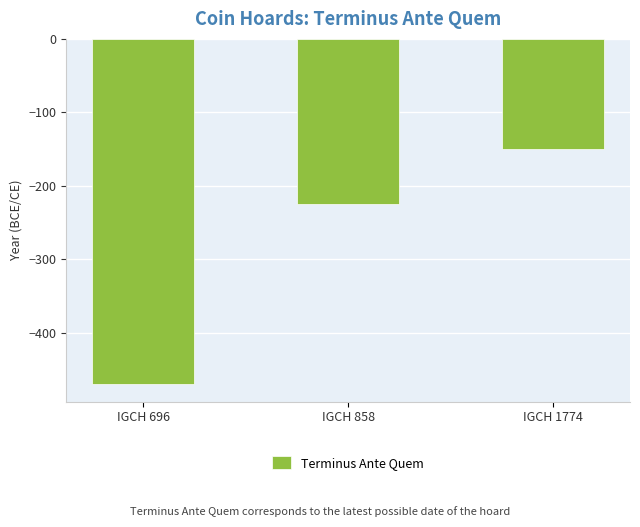

Rank the categories by value from lowest to highest.

IGCH 696, IGCH 858, IGCH 1774